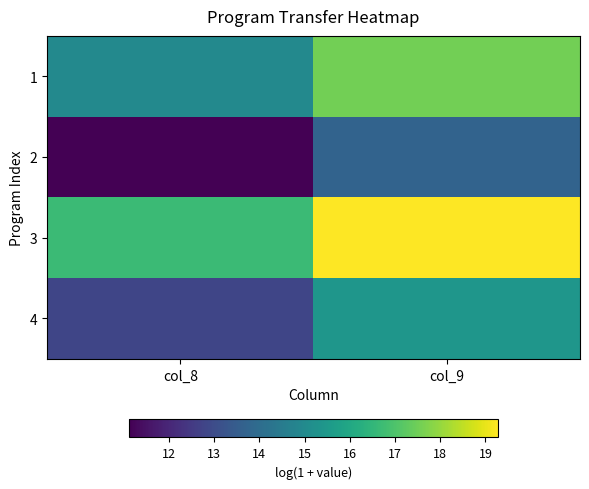

Which series has the largest total across all categories?

3